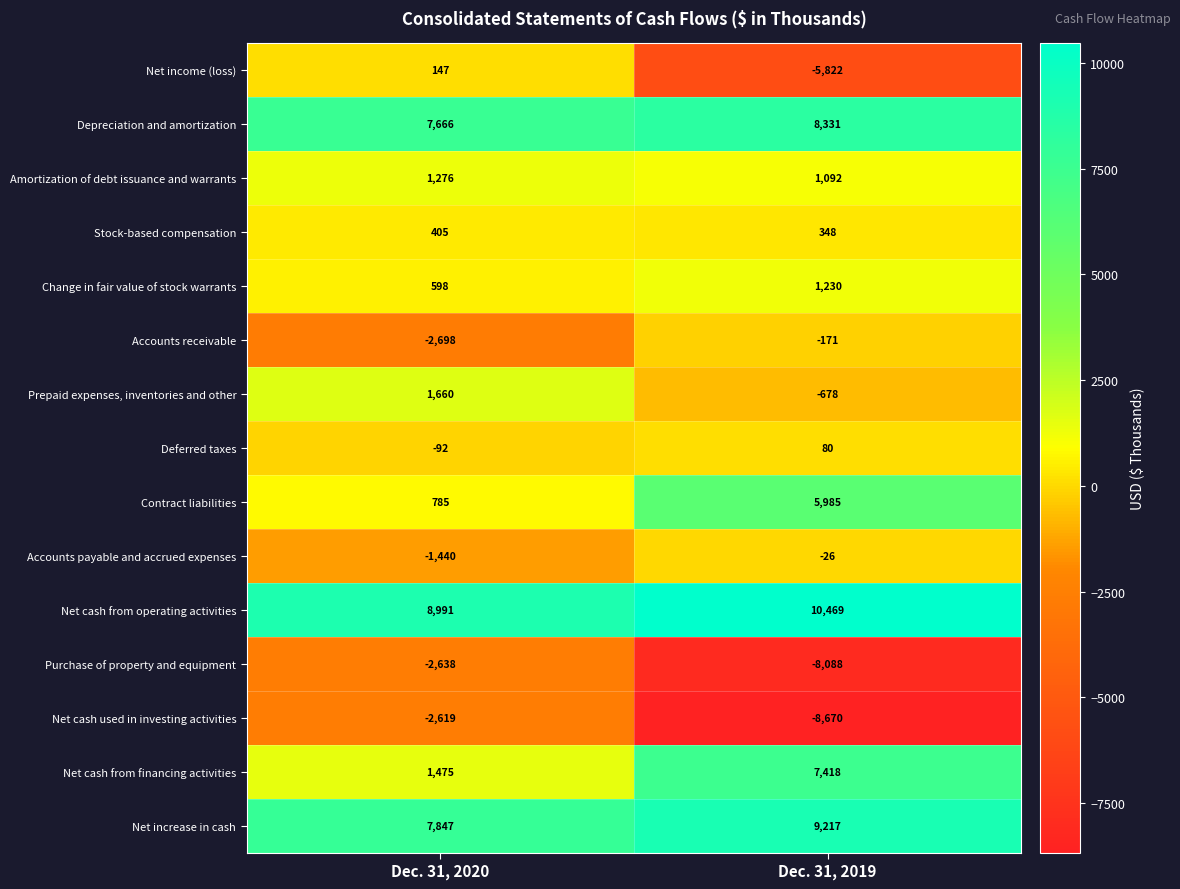

What is the smallest value displayed?

-8670